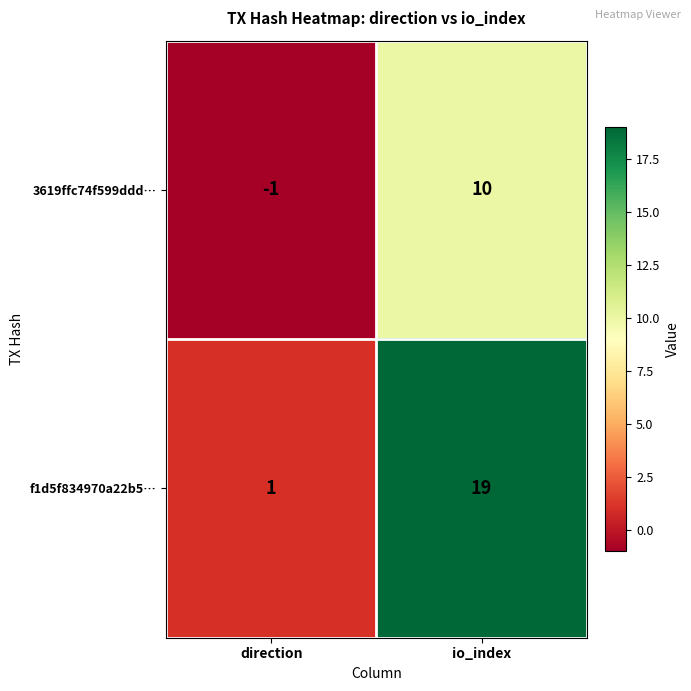

What is the difference between the 3619ffc74f599ddd… values at direction and io_index?

11